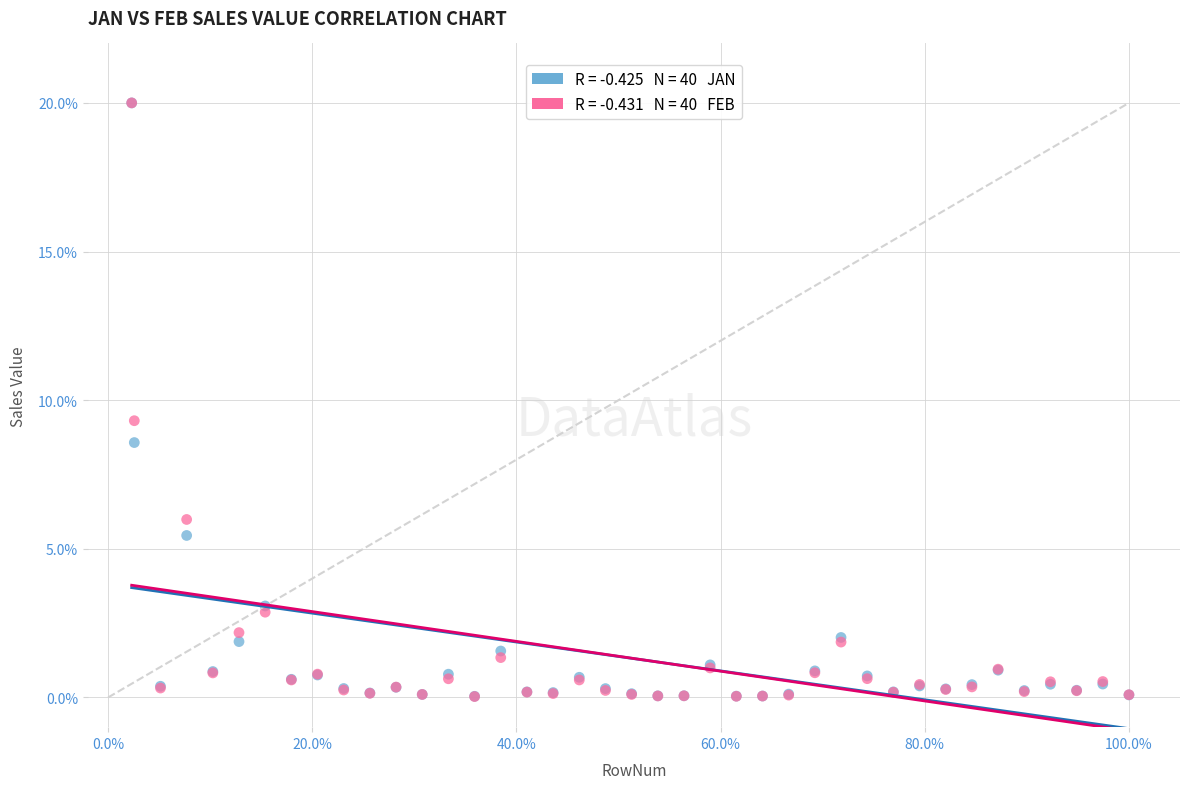

Across all series, what Y value is closest to 10?

9.3